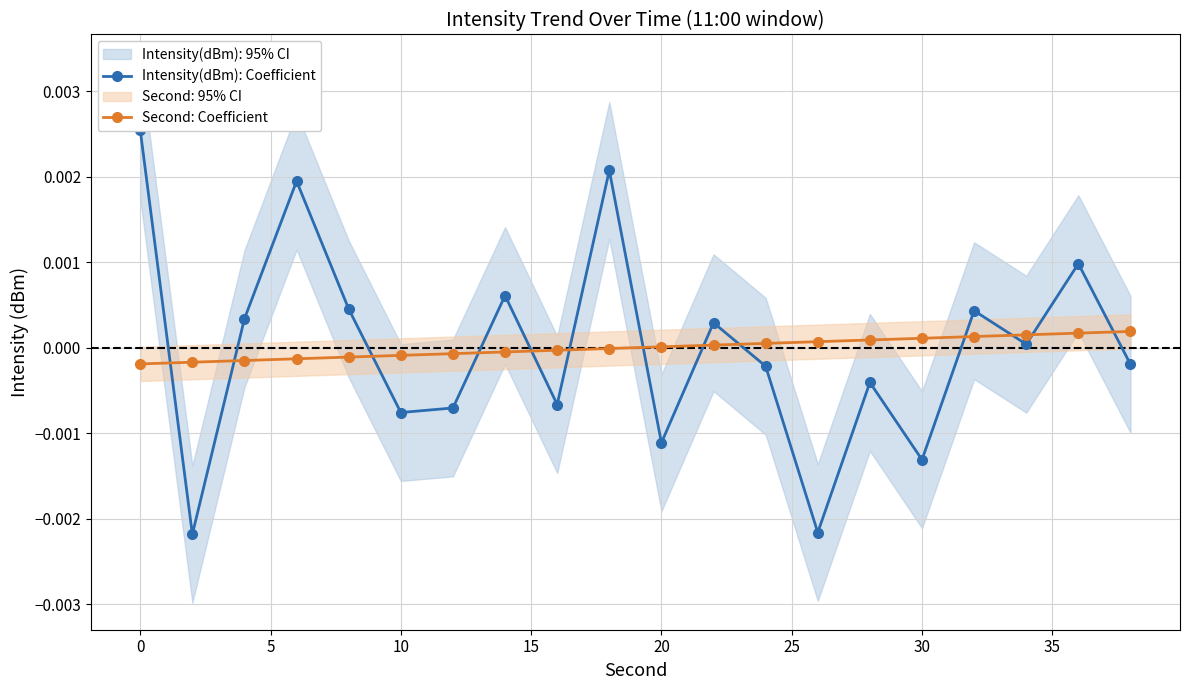

Rank the series at 19 from highest to lowest value.

Second: Coefficient, Intensity(dBm): Coefficient